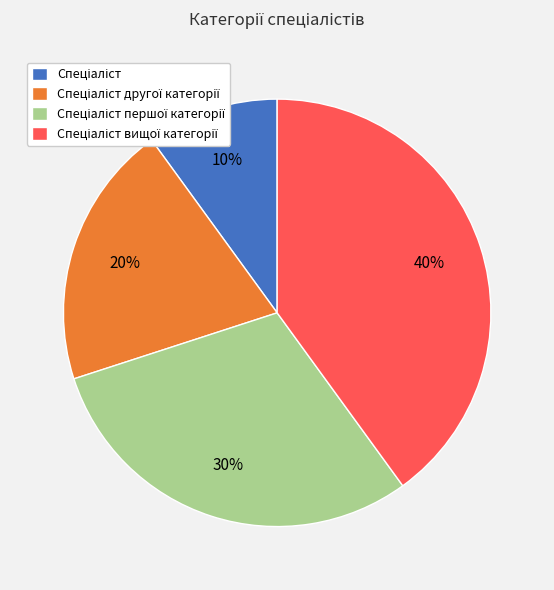

Does any single category account for the majority?

No